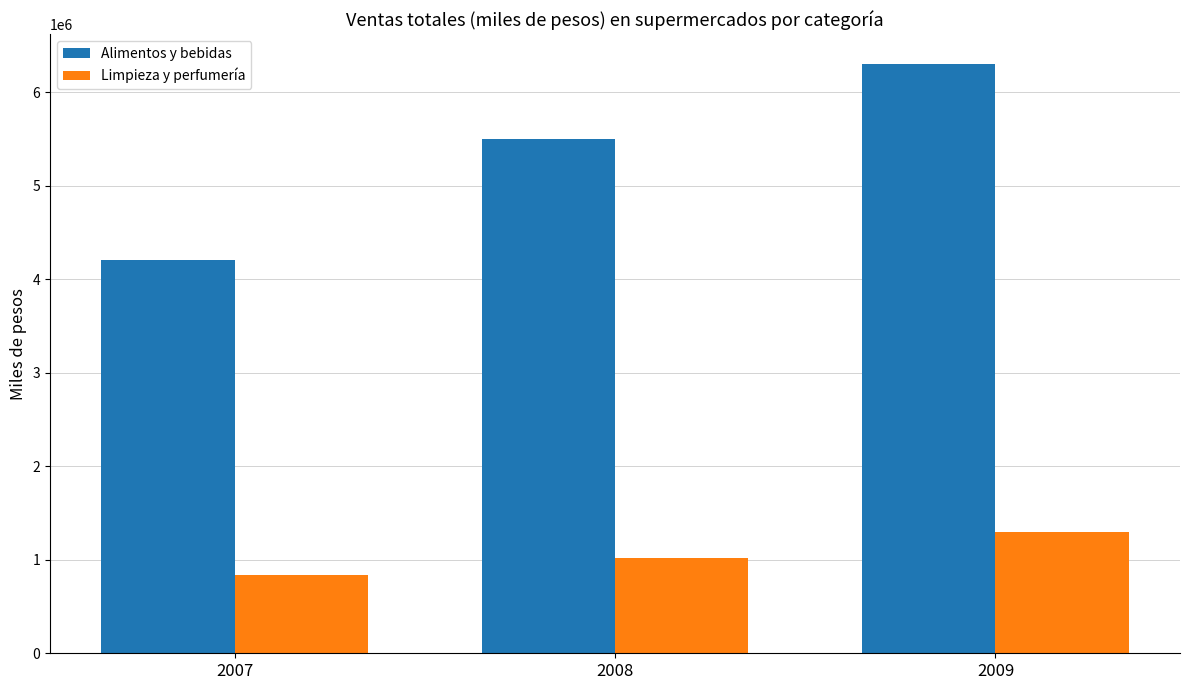

Is it true that Limpieza y perfumería equals 1784925 at 2008?

False